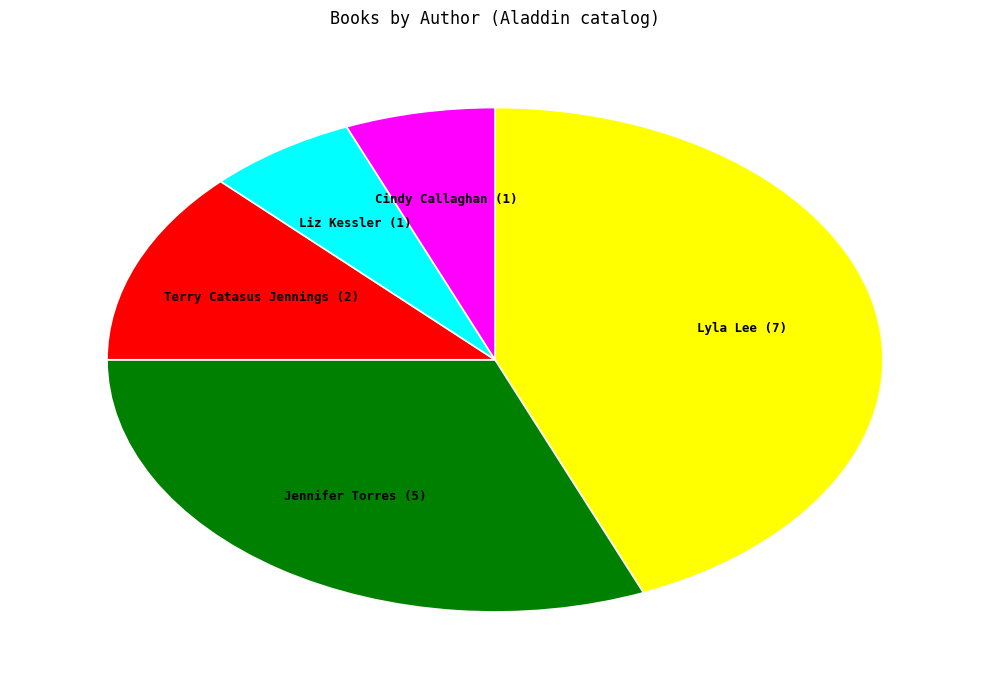

Does any single category account for the majority?

No